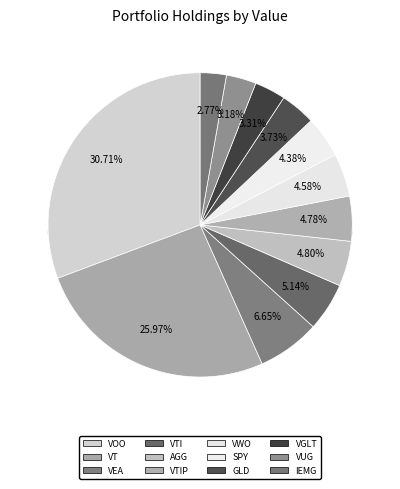

Combined, do VWO and VTI account for over 50%?

No